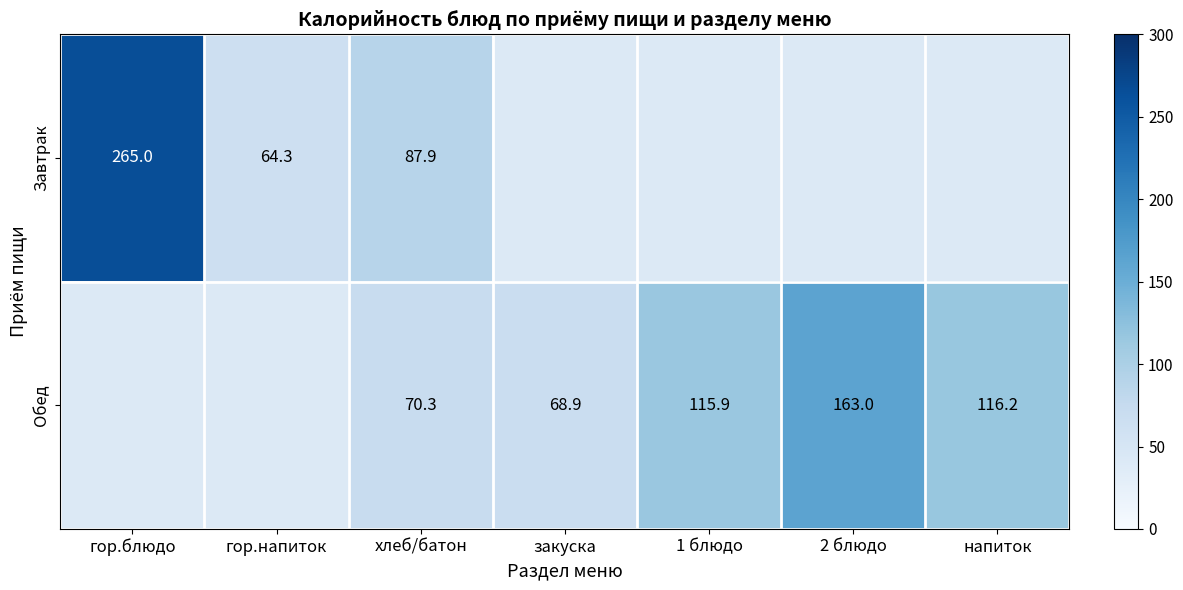

What is the total value across all series at гор.блюдо?

265.0